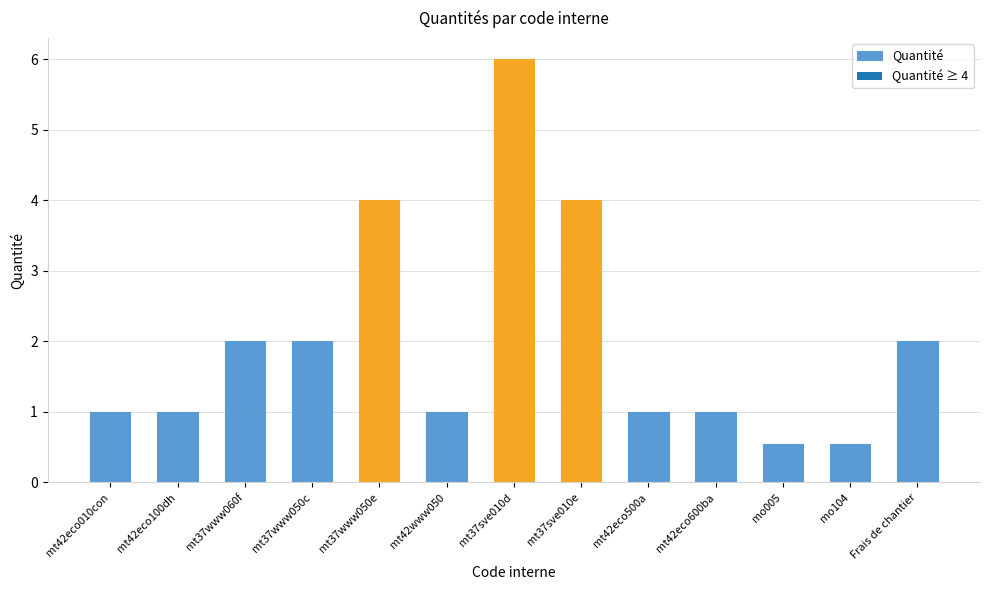

How many bars are there in total?

13